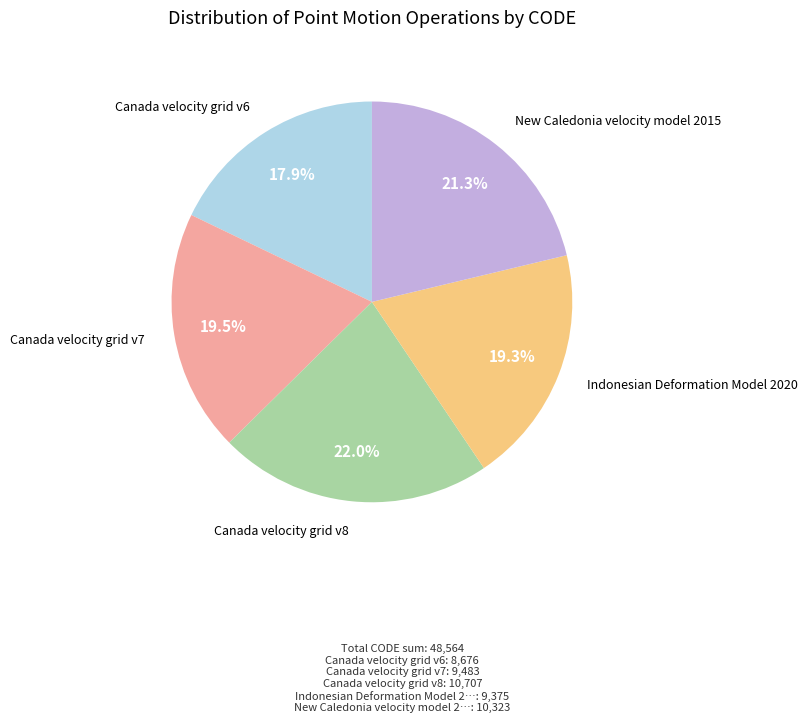

Is there a majority slice in this chart?

No